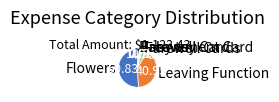

How many slices are in this pie chart?

6